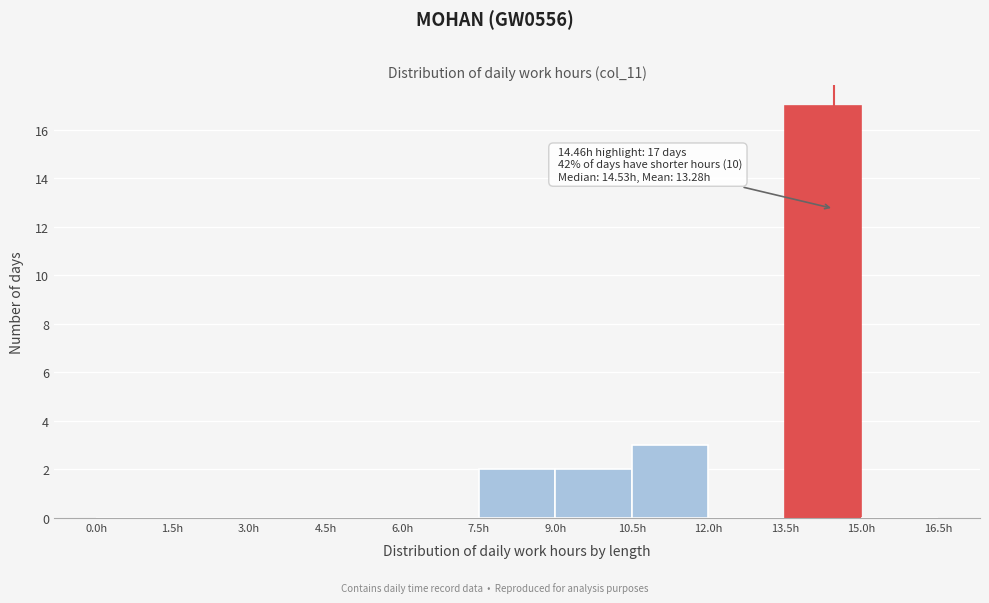

Over which range of the x-axis is the bar tallest?

13.5 to 15.0